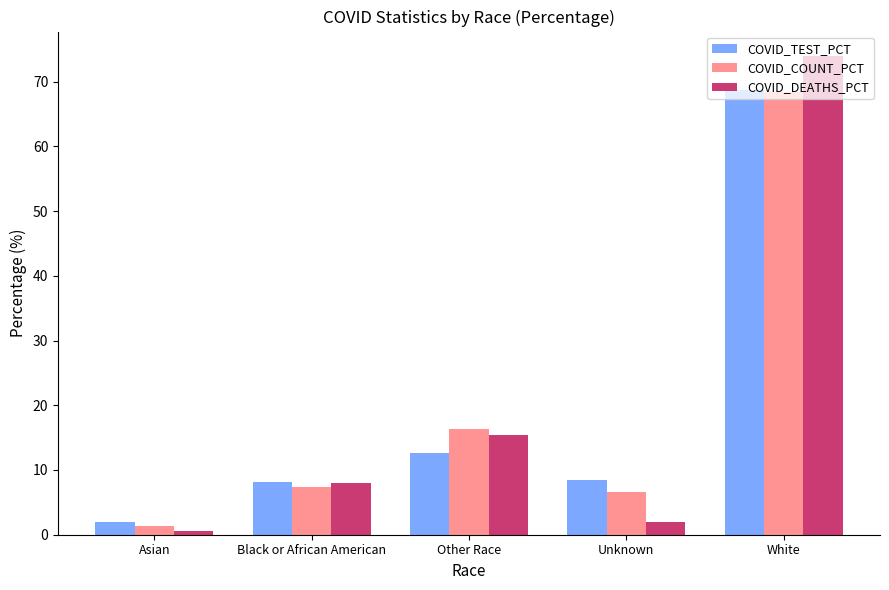

True or false: COVID_COUNT_PCT has a value of 4.3 at Black or African American.

False